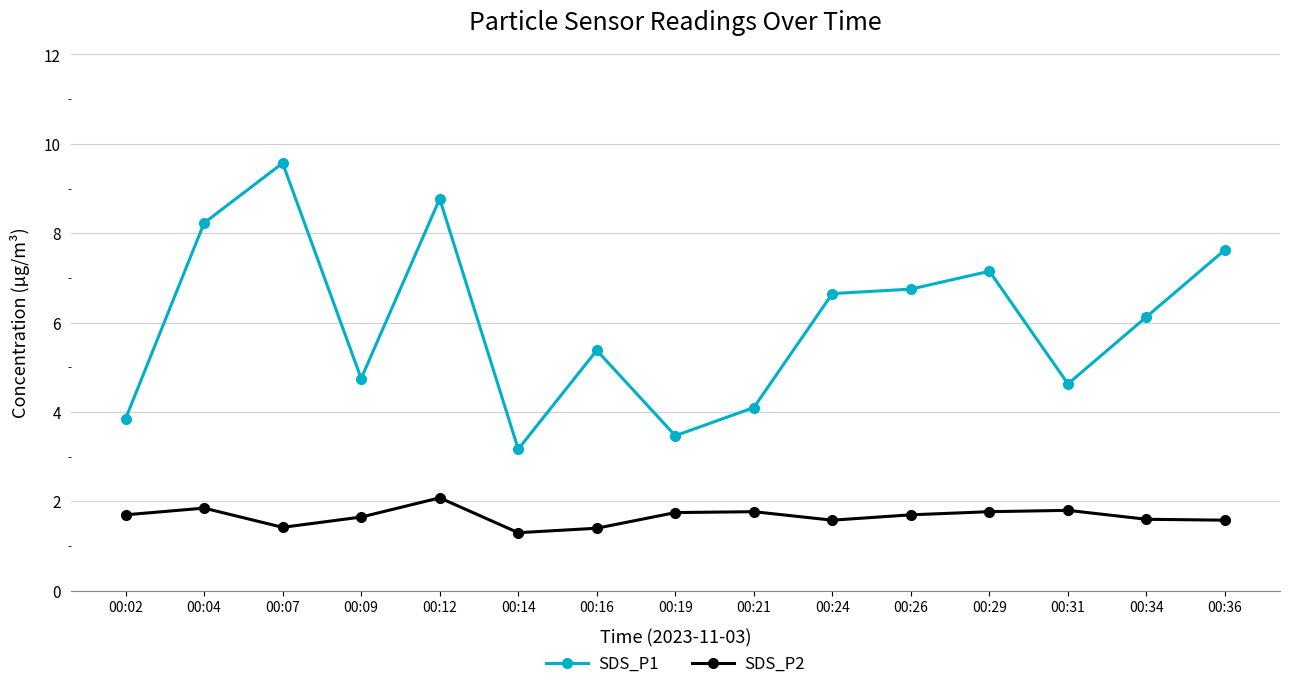

What is the difference between the second highest and second lowest values in the SDS_P1 series?

5.3